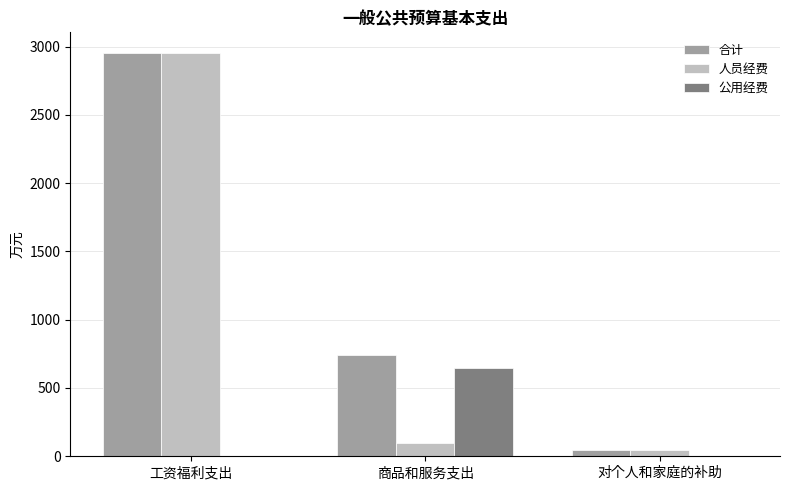

Which series has the largest total across all categories?

合计